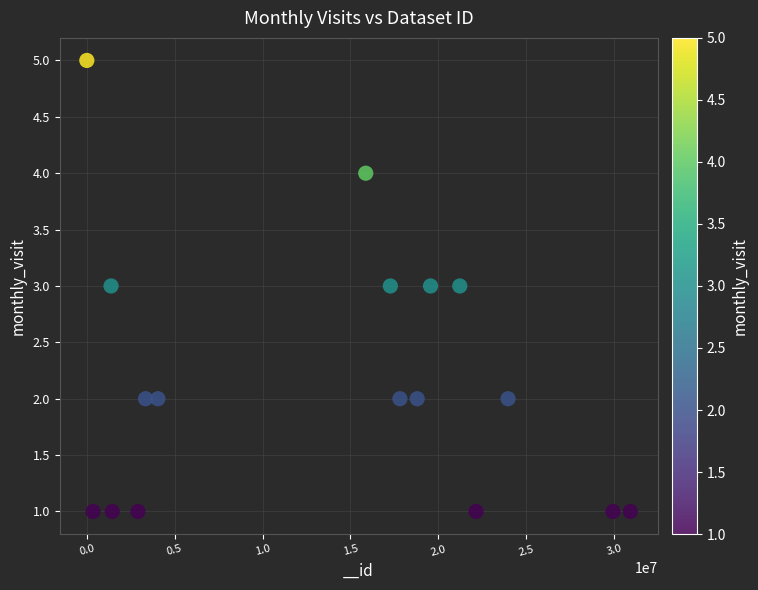

What is the range of X values (max minus min)?

30911639